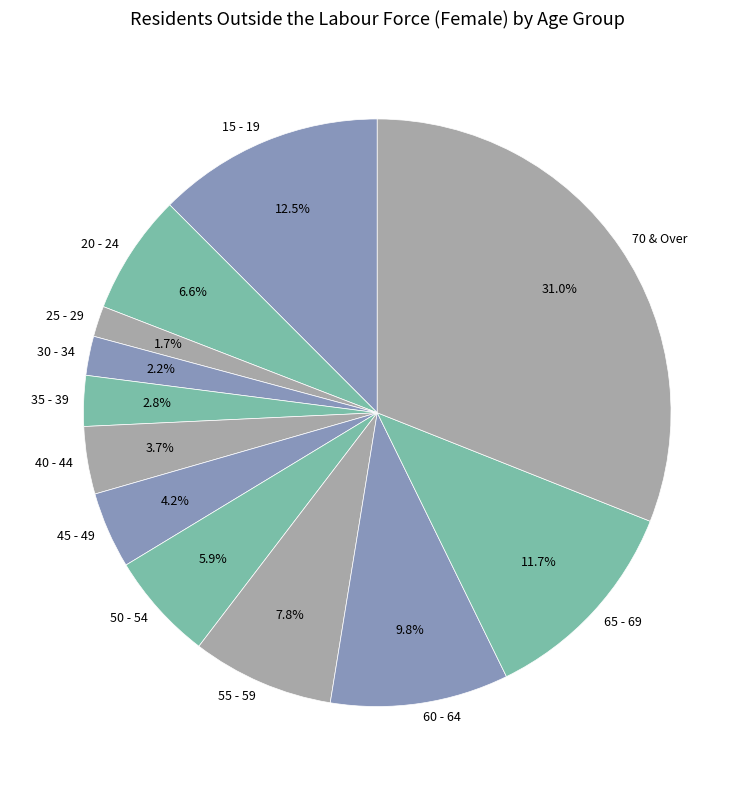

What percentage do 65 - 69 and 15 - 19 together represent?

24.2%